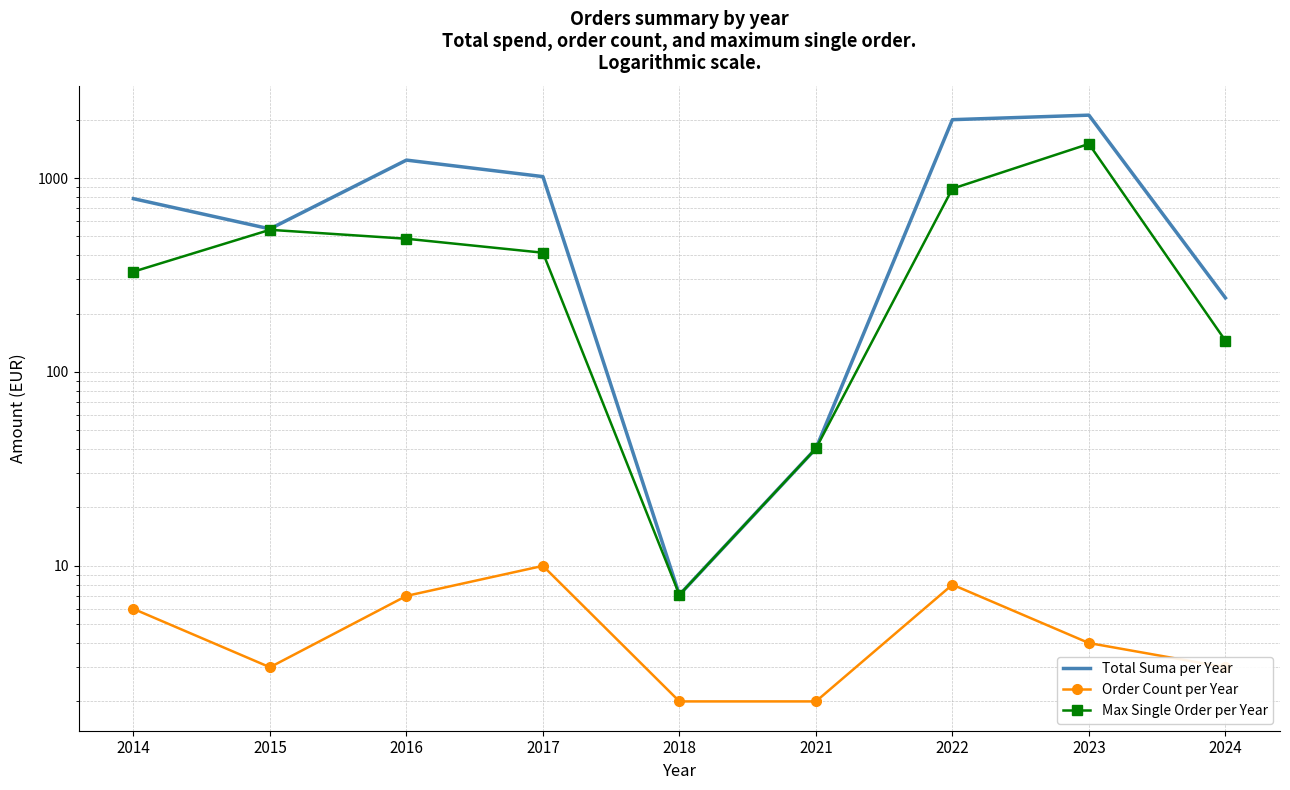

Which series has the largest total across all categories?

Total Suma per Year